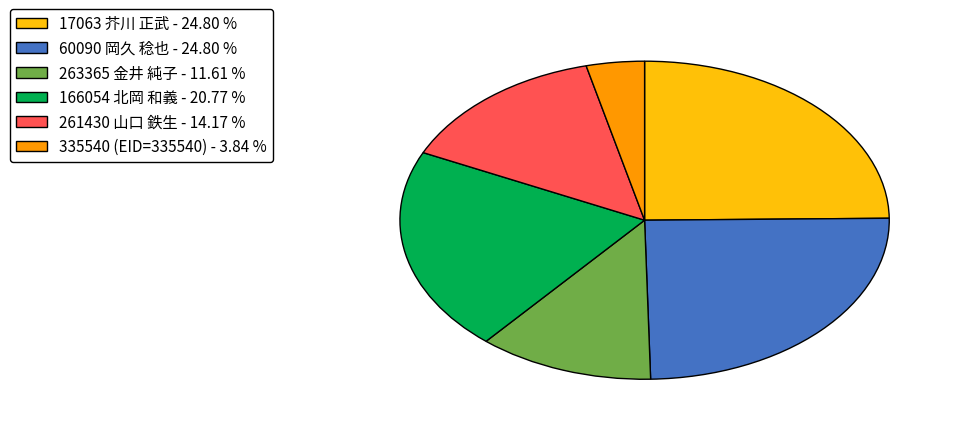

Which category has the smallest portion of the pie?

335540 (EID=335540)